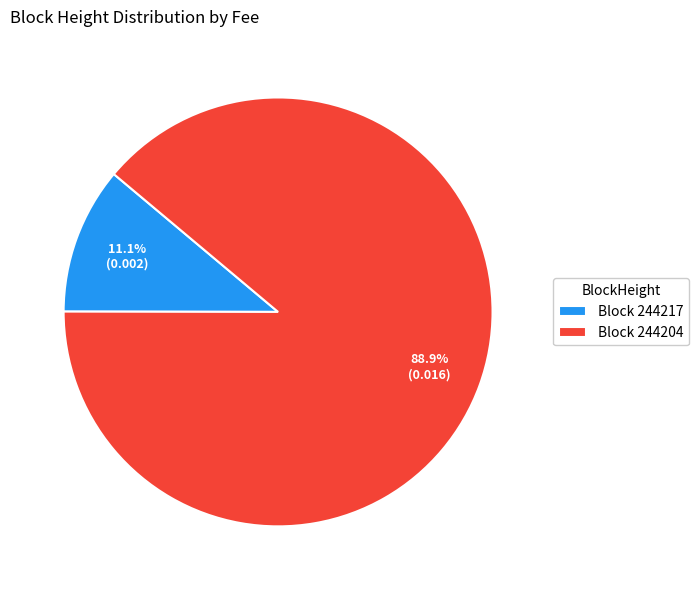

Rank the categories by value from highest to lowest.

Block 244204, Block 244217